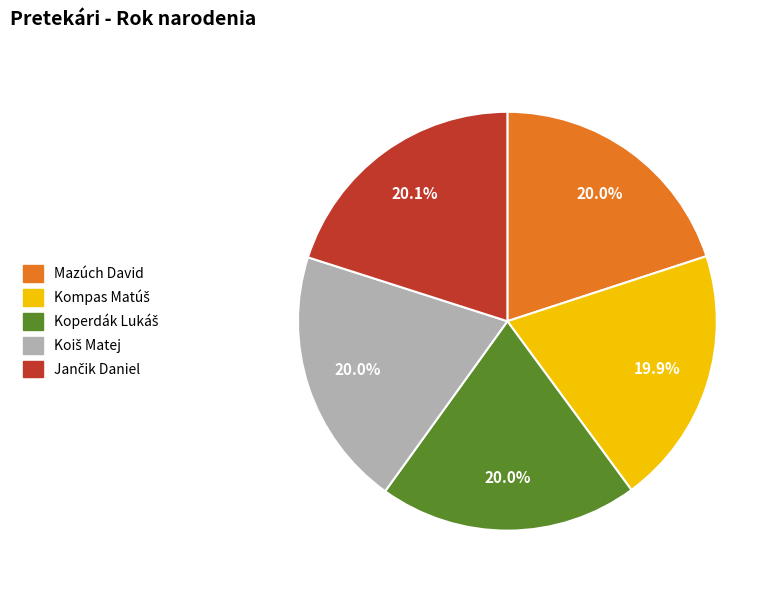

Does any single category account for the majority?

No